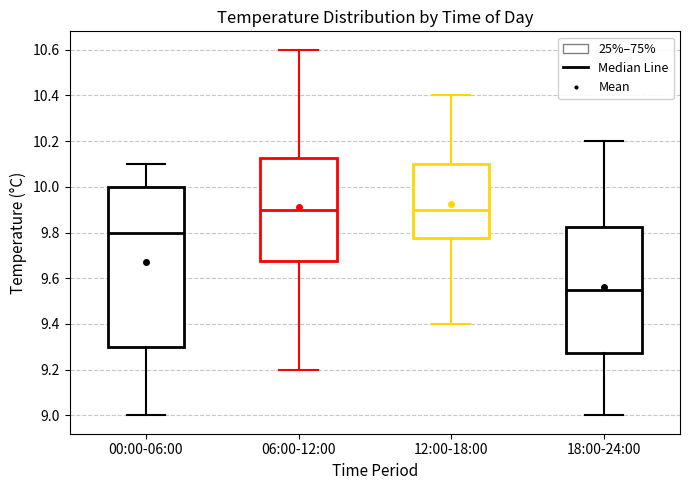

Reading left to right, read every box against the y-axis: the position of its median line, the range the box covers, and the ends of its whiskers. The values are not printed on the chart, so give them approximately, as read against the axis.

00:00-06:00: median 9.80, box 9.30 to 10.00, whiskers 9.00 to 10.10
06:00-12:00: median 9.90, box 9.68 to 10.12, whiskers 9.20 to 10.60
12:00-18:00: median 9.90, box 9.78 to 10.10, whiskers 9.40 to 10.40
18:00-24:00: median 9.56, box 9.28 to 9.82, whiskers 9.00 to 10.20